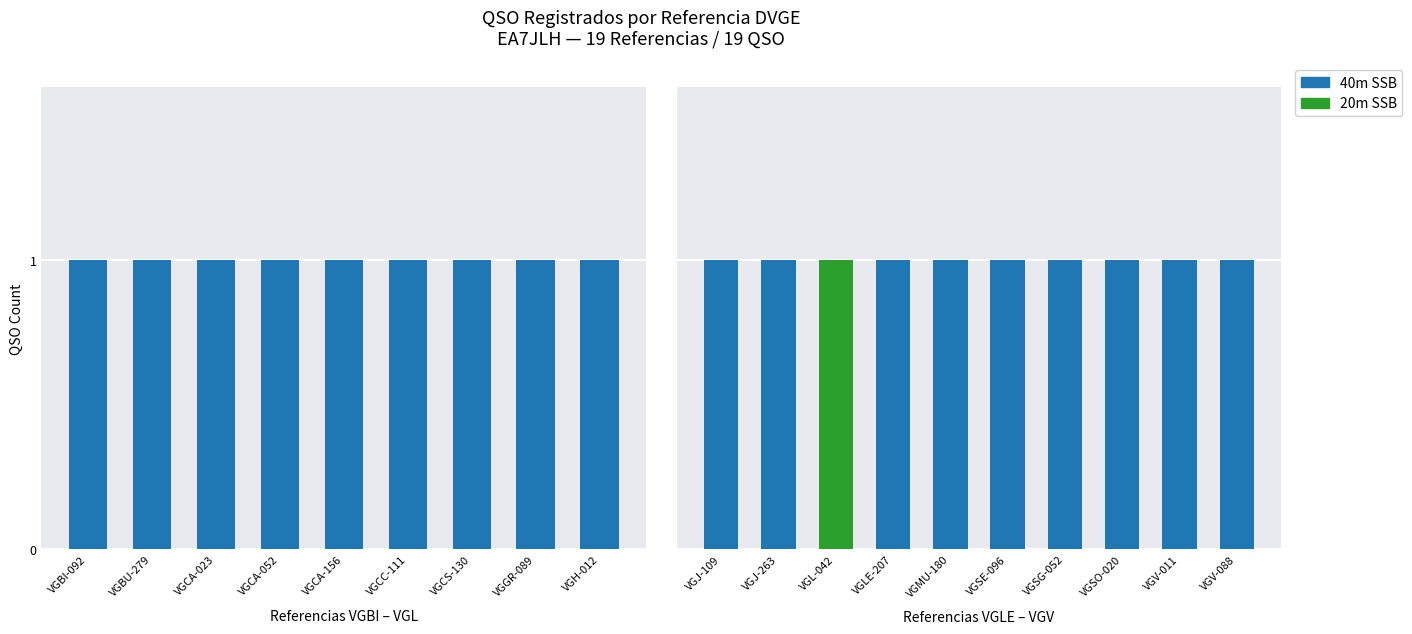

What is the total value across all series at VGSG-052?

1